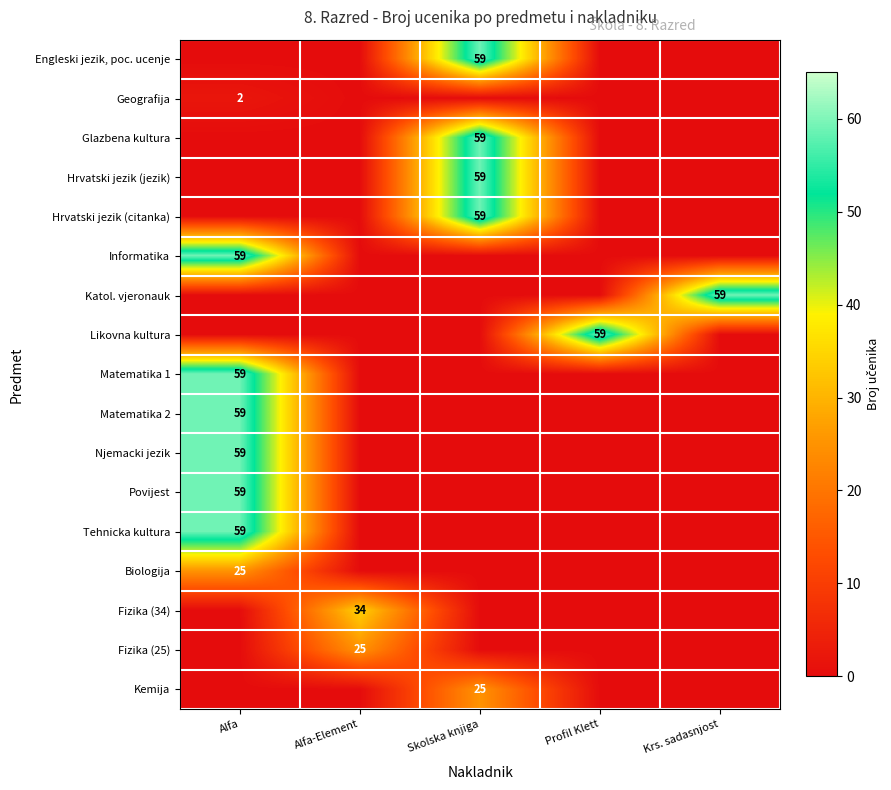

Is it true that Hrvatski jezik (citanka) equals 59 at Skolska knjiga?

True